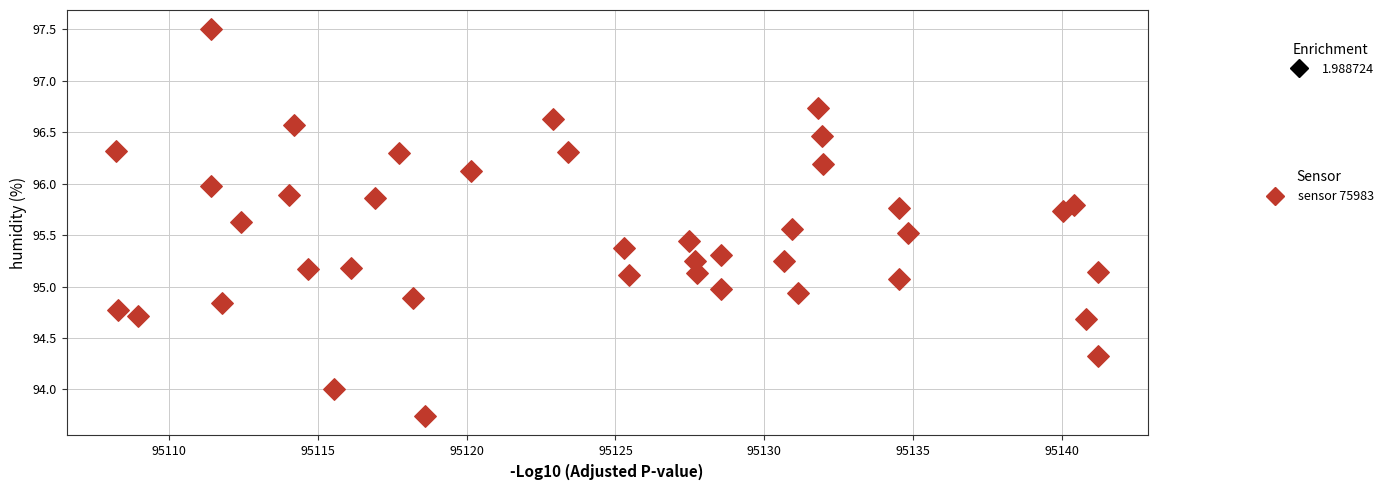

What is the range of Y values (max minus min)?

3.8